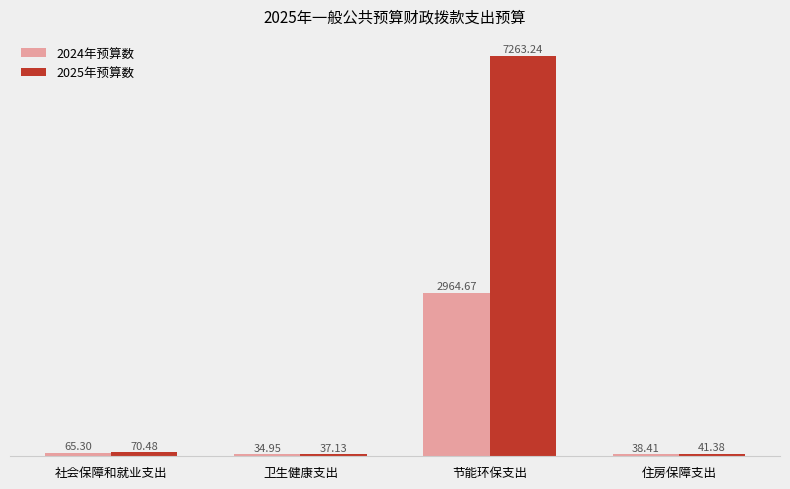

What is the greatest value displayed?

7263.2